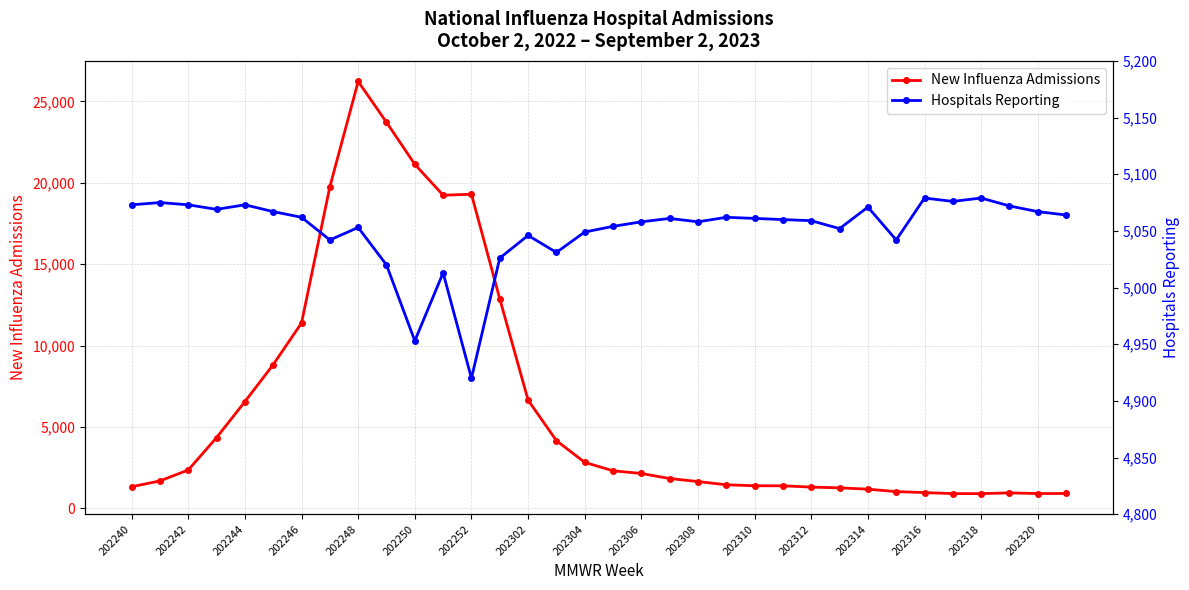

How many values in the Hospitals Reporting series are below 5061?

17